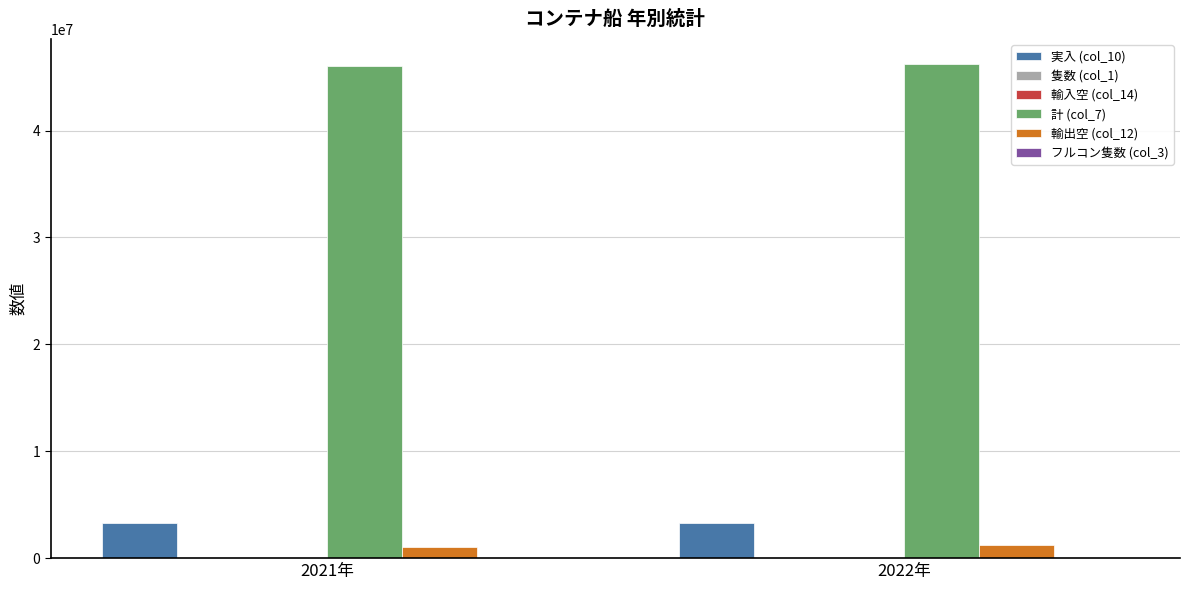

The value of 実入 (col_10) at 2021年 is 5392209. True or false?

False